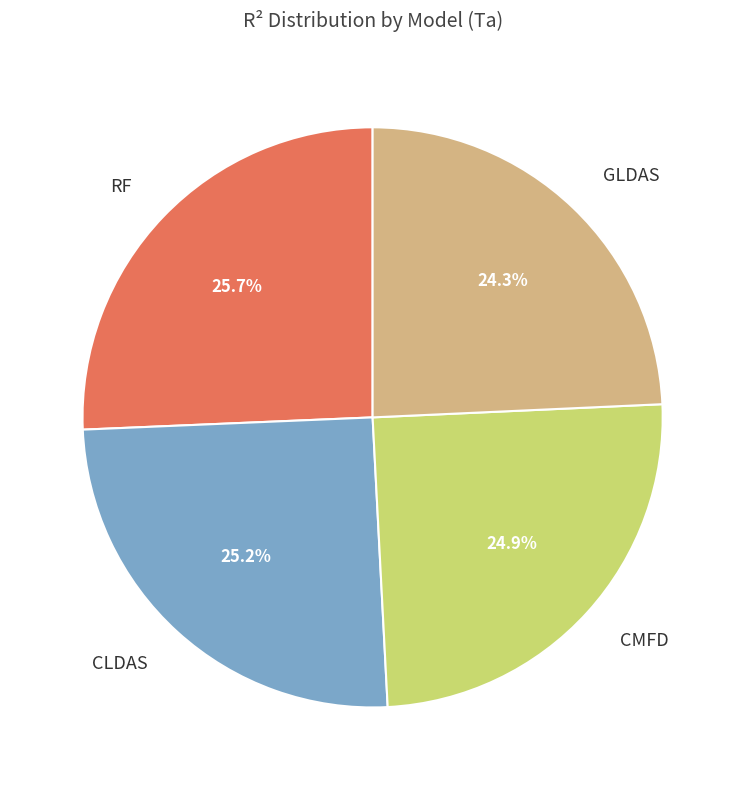

Is there any slice that represents more than half of the pie?

No